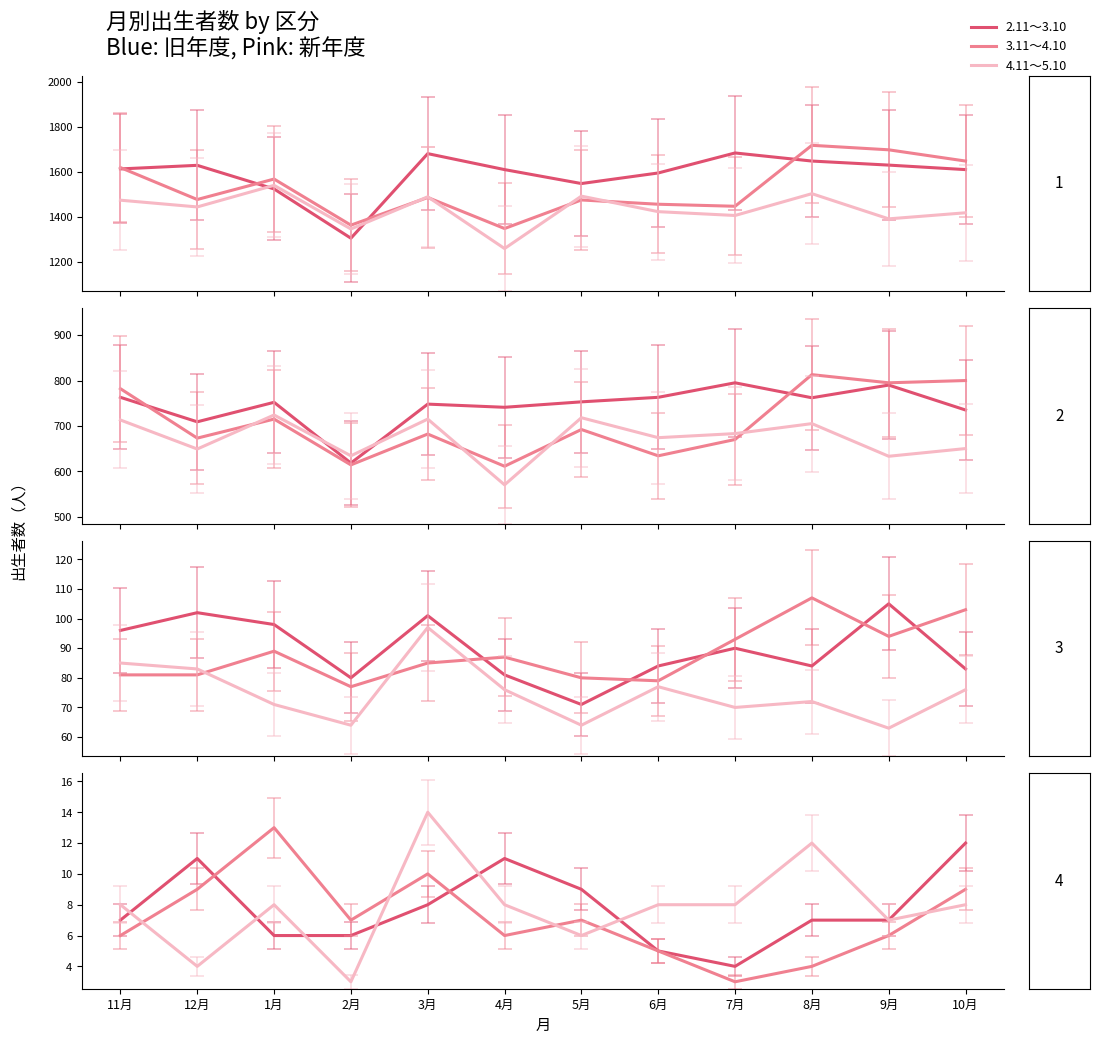

Where is 4.11～5.10 nearest to the value 8?

11月